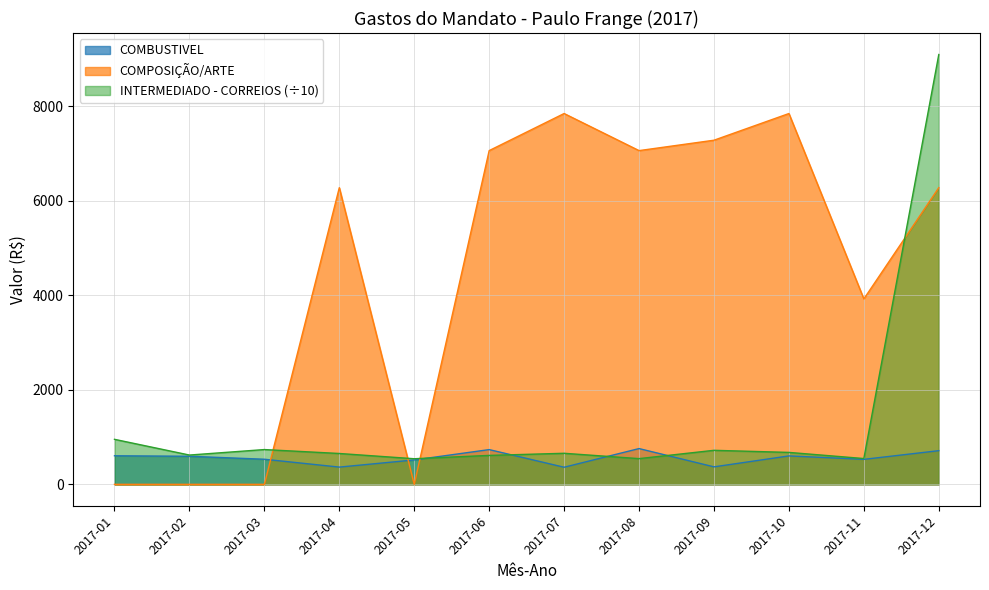

Which series ends up on top after the final intersection of INTERMEDIADO - CORREIOS and COMBUSTIVEL?

INTERMEDIADO - CORREIOS